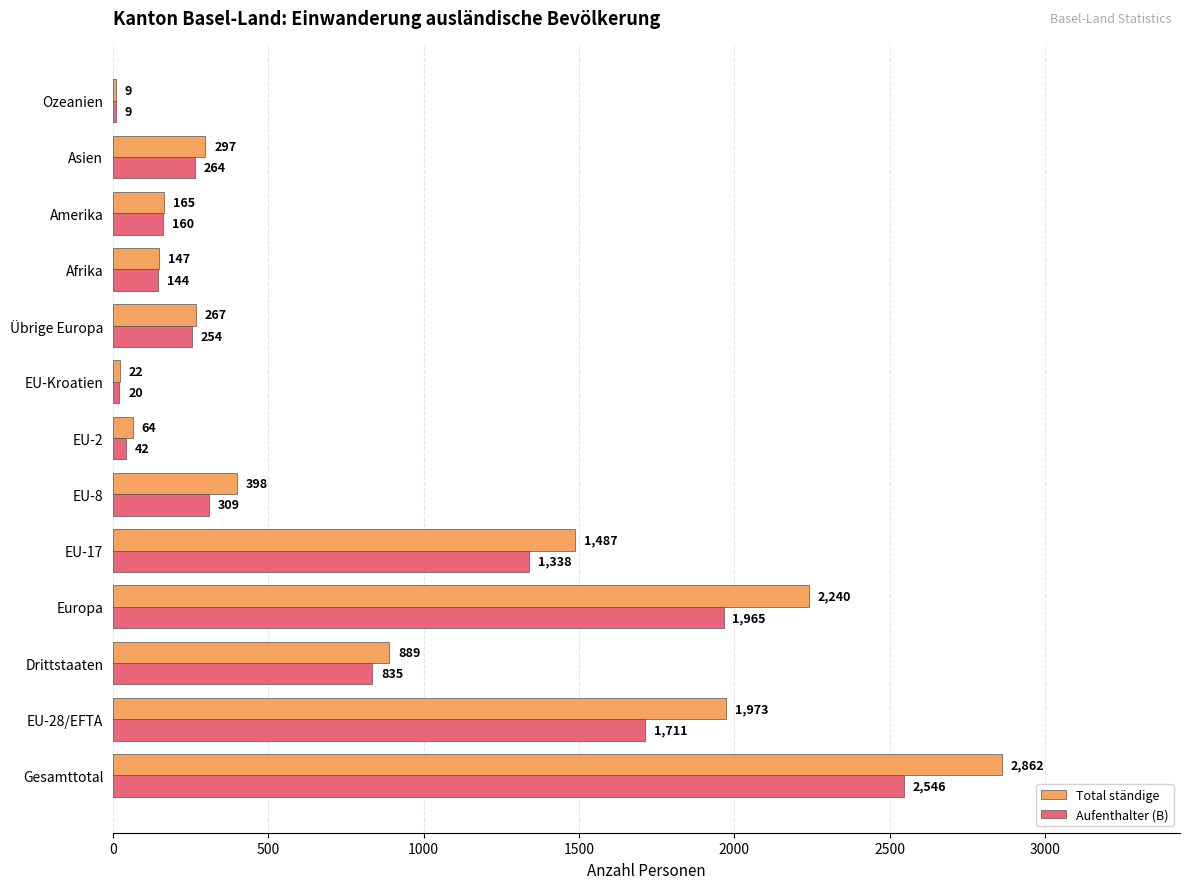

Which series has the largest total across all categories?

Total ständige